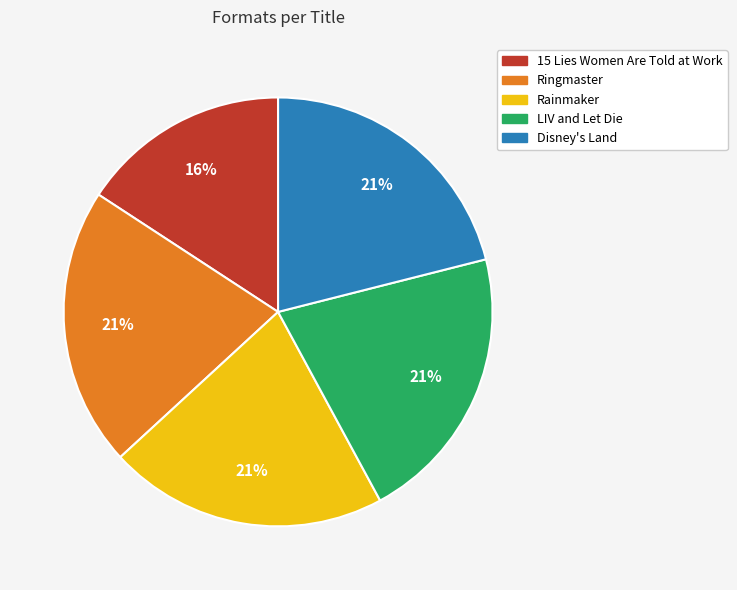

Is the sum of LIV and Let Die and 15 Lies Women Are Told at Work greater than half?

No